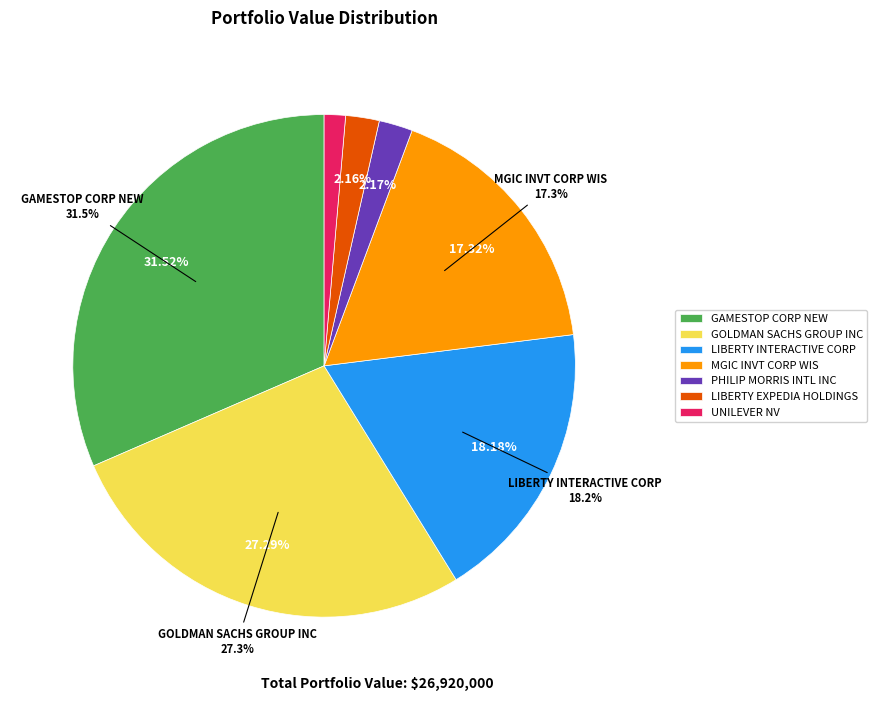

Rank the categories by value from lowest to highest.

UNILEVER NV, LIBERTY EXPEDIA HOLDINGS, PHILIP MORRIS INTL INC, MGIC INVT CORP WIS, LIBERTY INTERACTIVE CORP, GOLDMAN SACHS GROUP INC, GAMESTOP CORP NEW